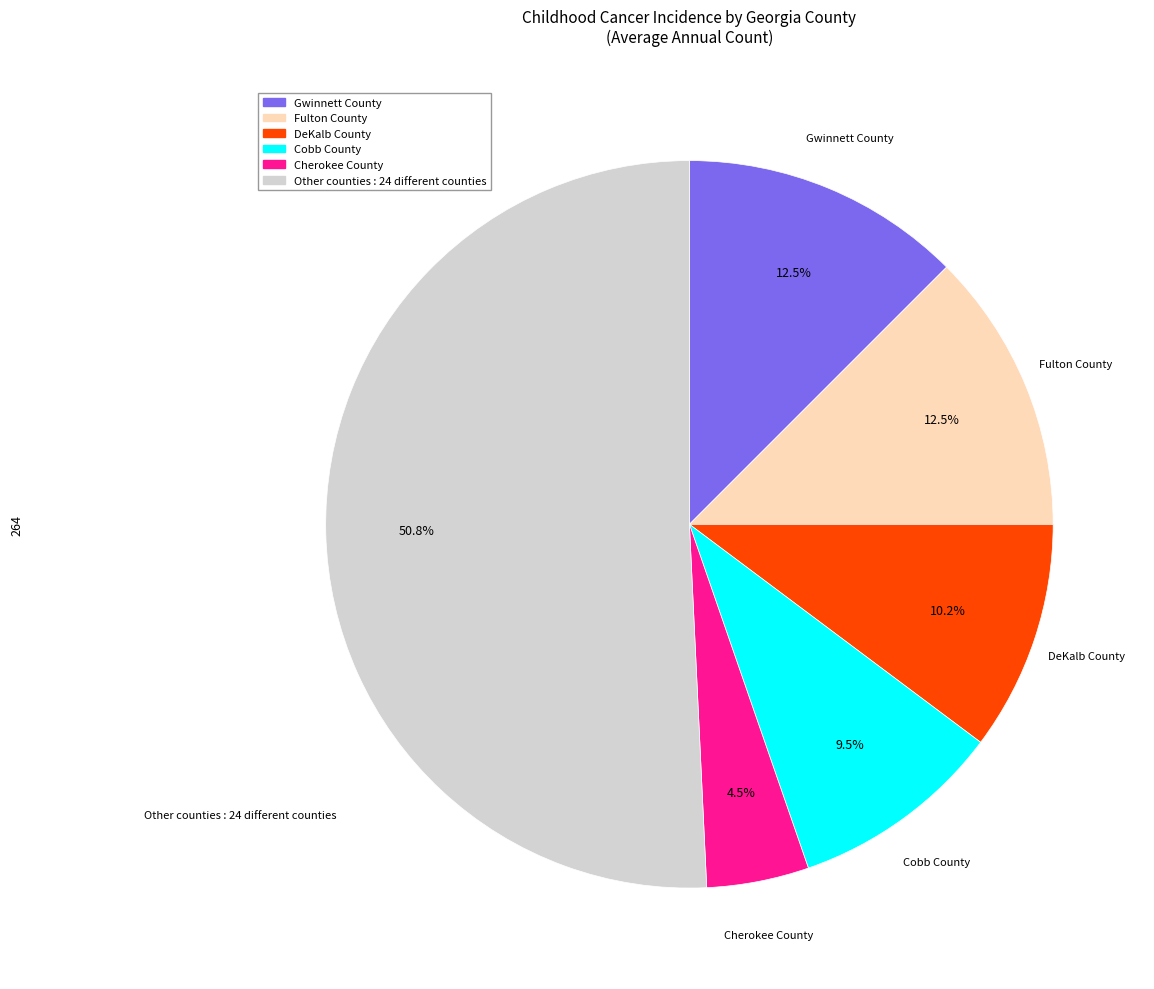

Is there a majority slice in this chart?

Yes